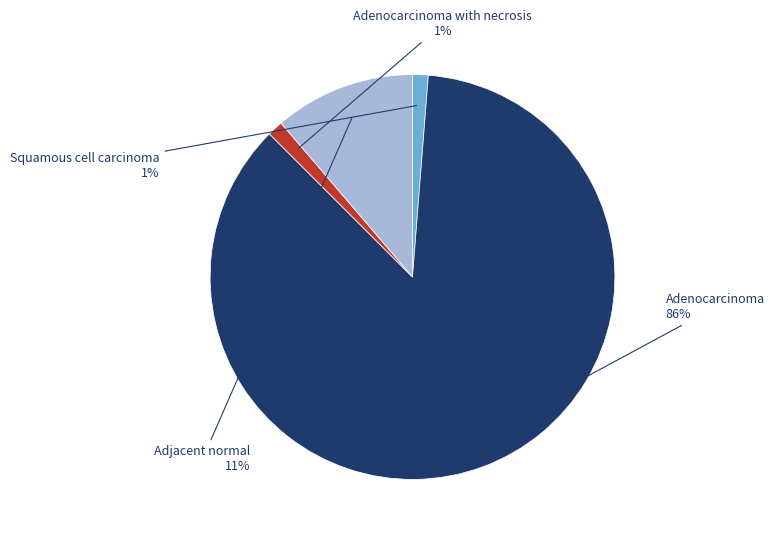

The Squamous cell carcinoma slice represents 11% of the pie. True or false?

False